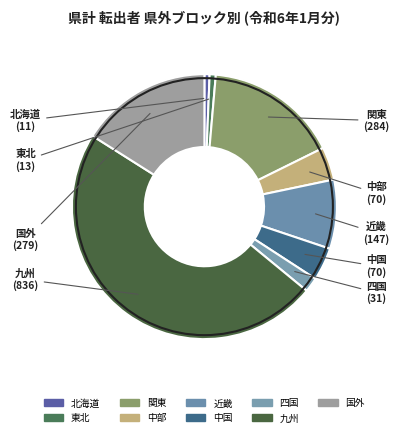

How many segments does this pie chart have?

9